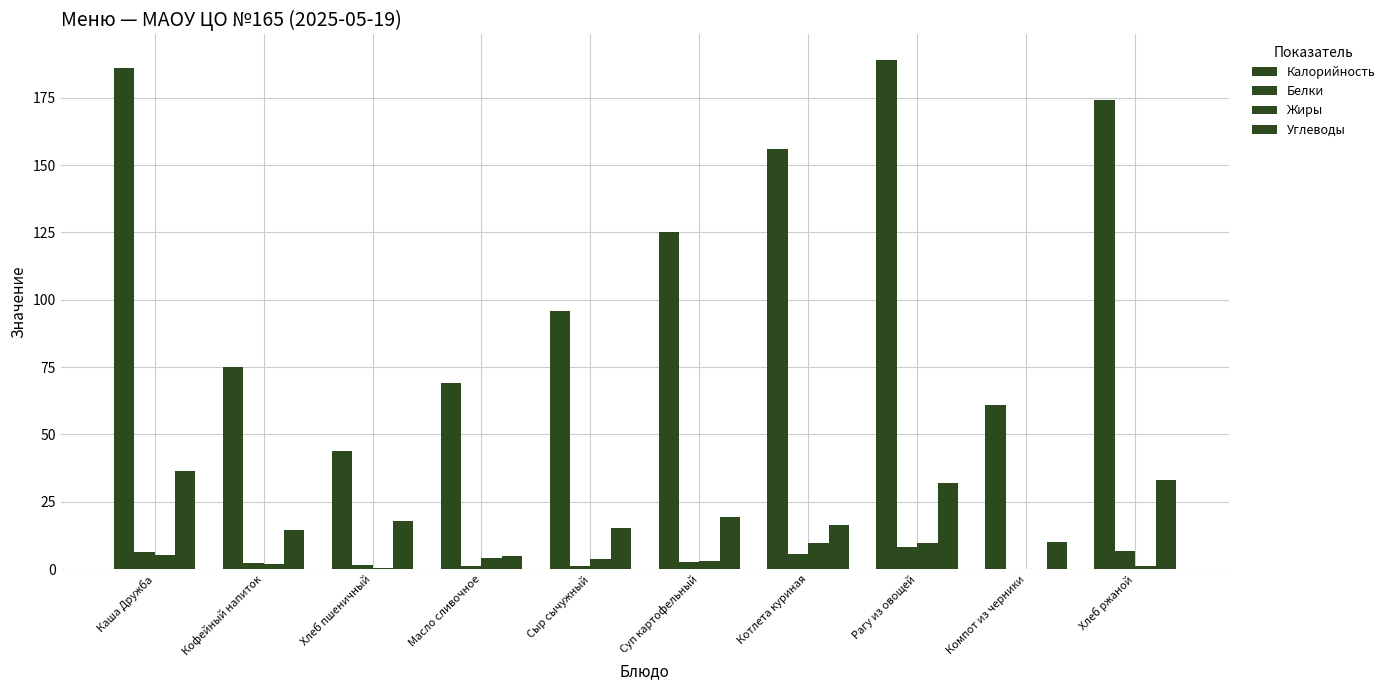

Rank the categories by Белки value from highest to lowest.

Рагу из овощей, Хлеб ржаной, Каша Дружба, Котлета куриная, Суп картофельный, Кофейный напиток, Хлеб пшеничный, Сыр сычужный, Масло сливочное, Компот из черники